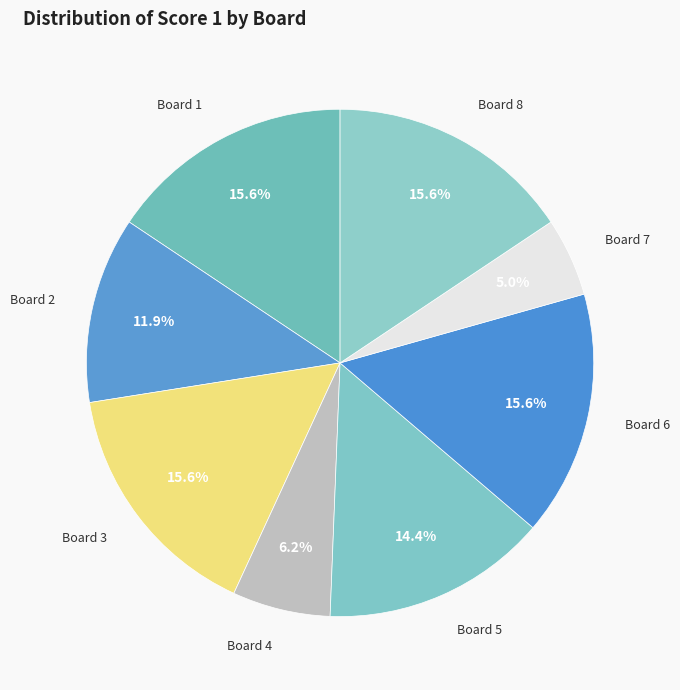

What is the ratio of the value at Board 3 to the value at Board 5?

1.1